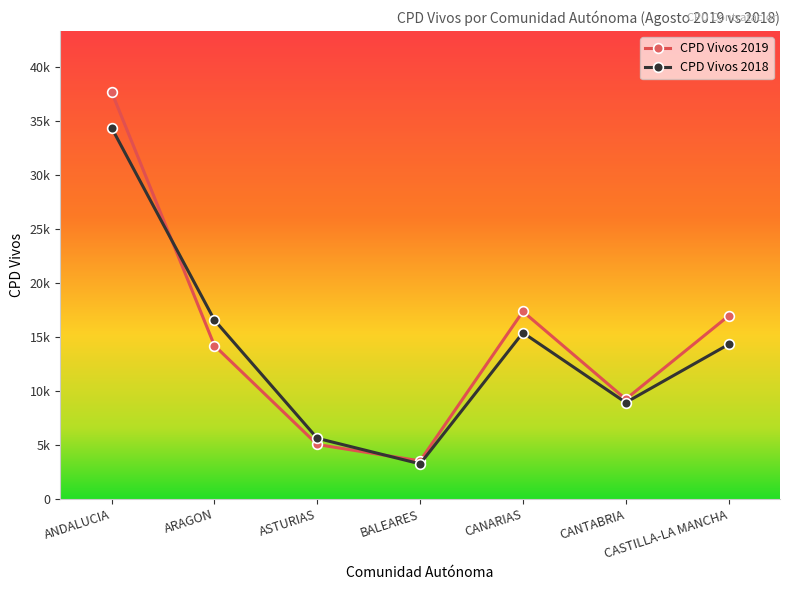

Where is CPD Vivos 2018 nearest to the value 18806?

ARAGON